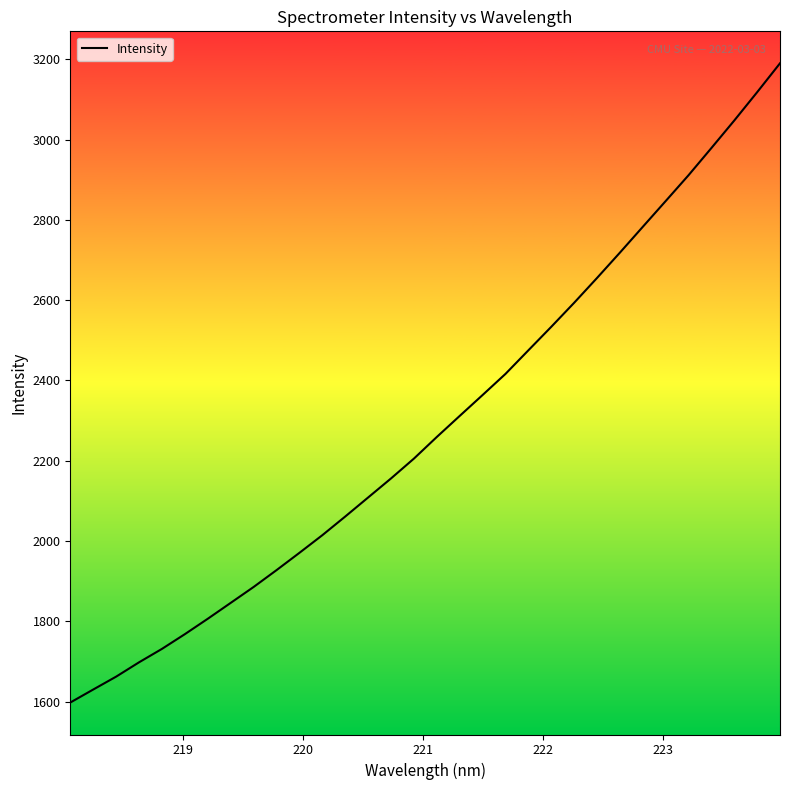

What is the greatest value displayed?

3189.9